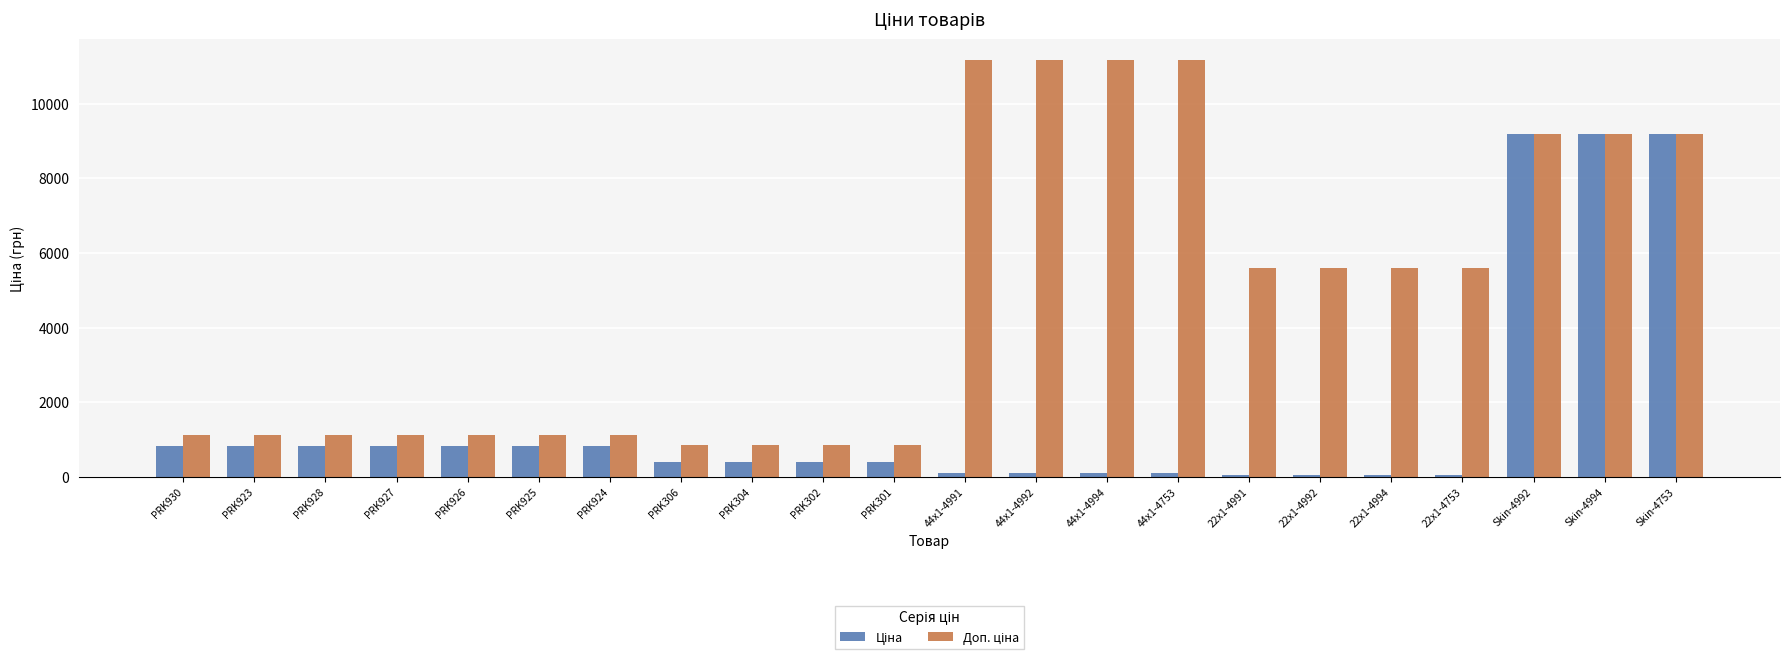

At how many categories does at least one series exceed 3458?

11